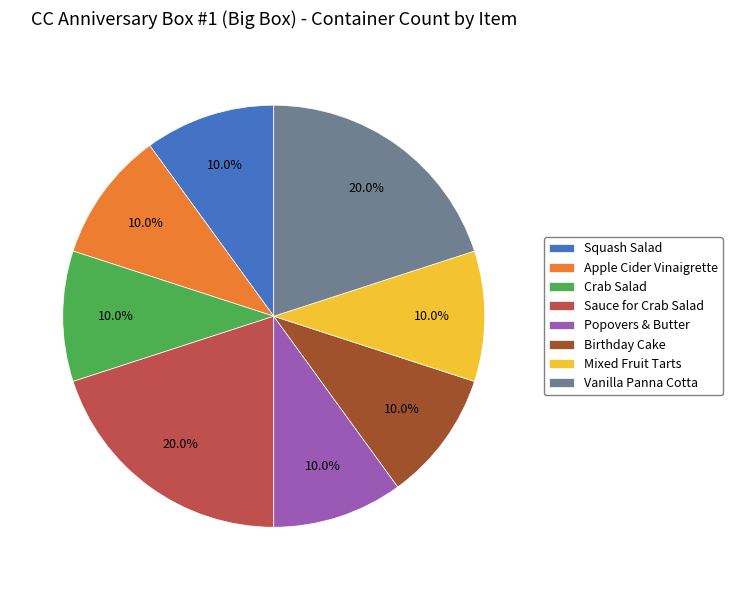

To the nearest percent, what portion does Apple Cider Vinaigrette represent?

10%